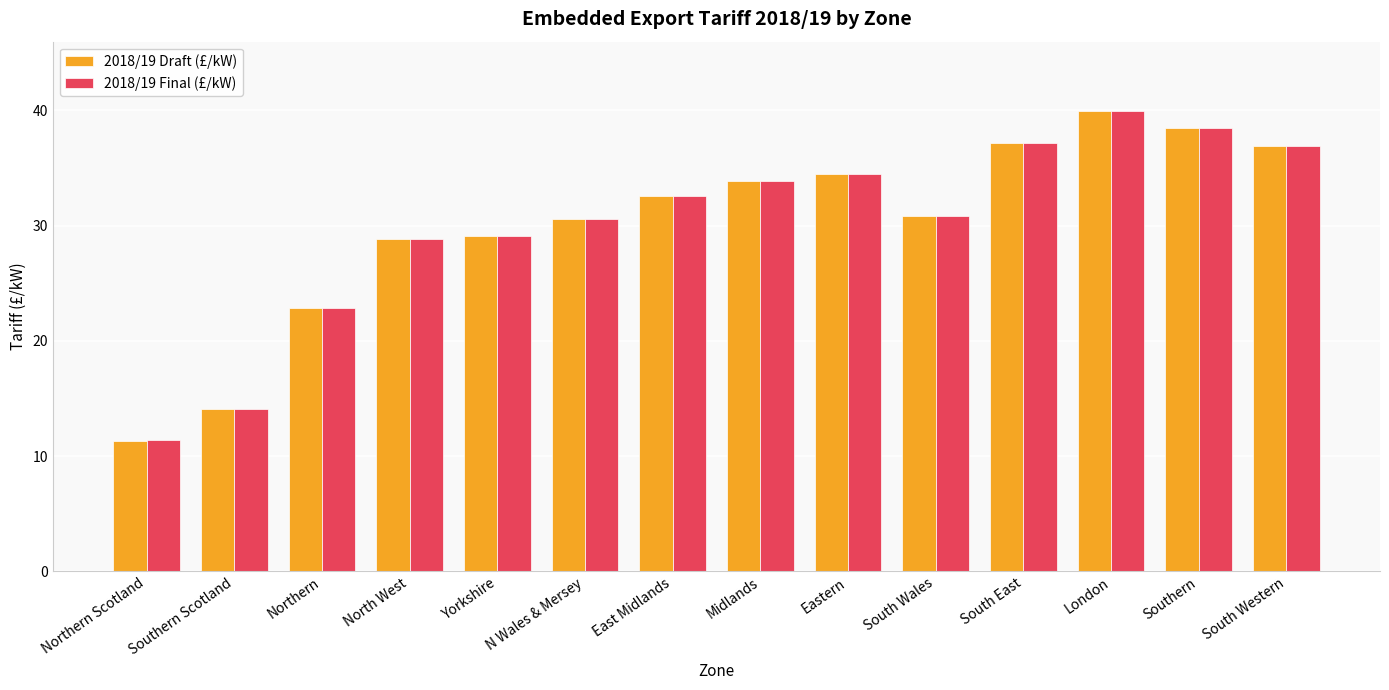

At which category is the sum across all series the highest?

London